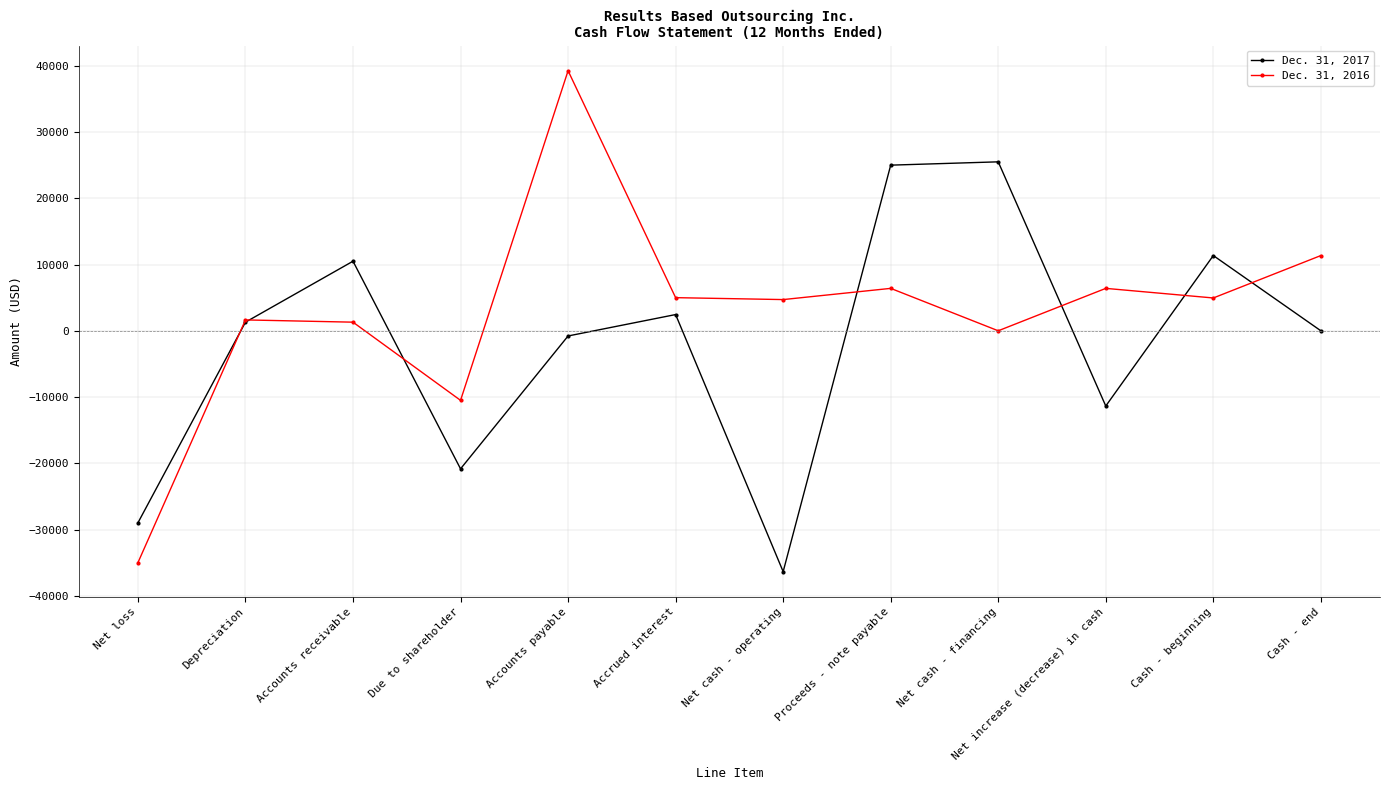

At which category is the sum across all series the highest?

Accounts payable